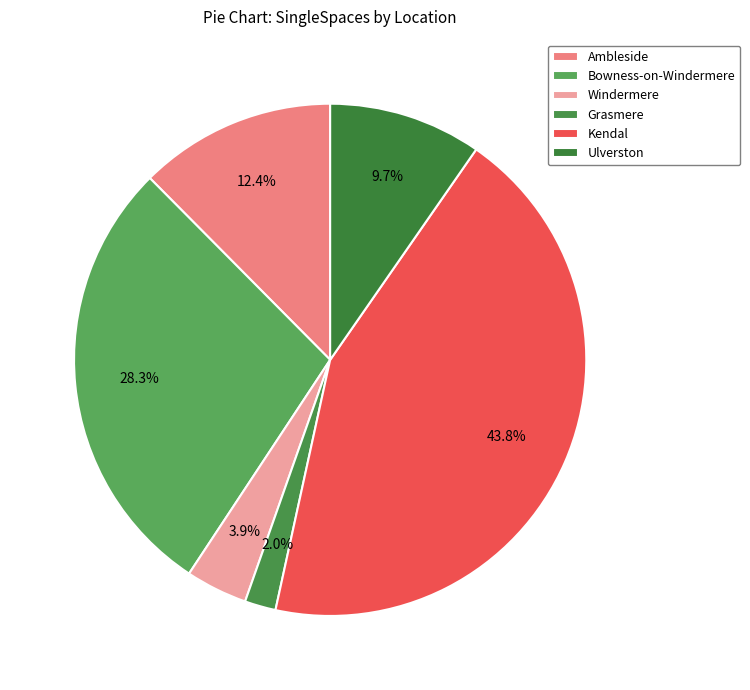

How many segments does this pie chart have?

6